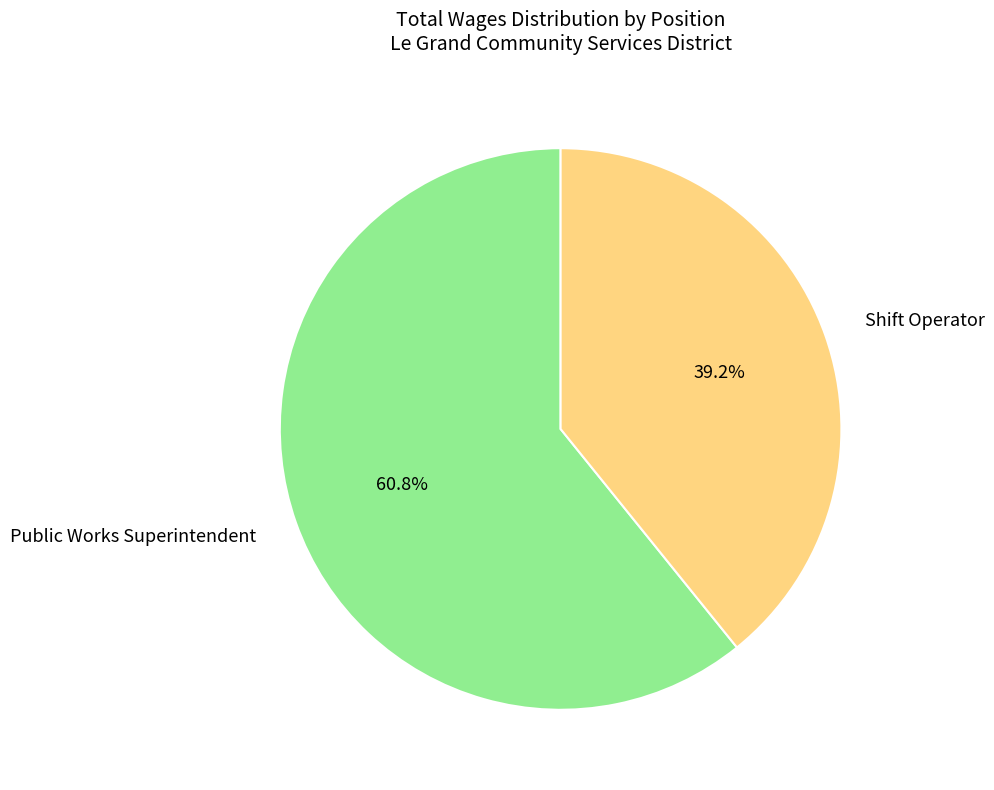

Which slice is the largest?

Public Works Superintendent